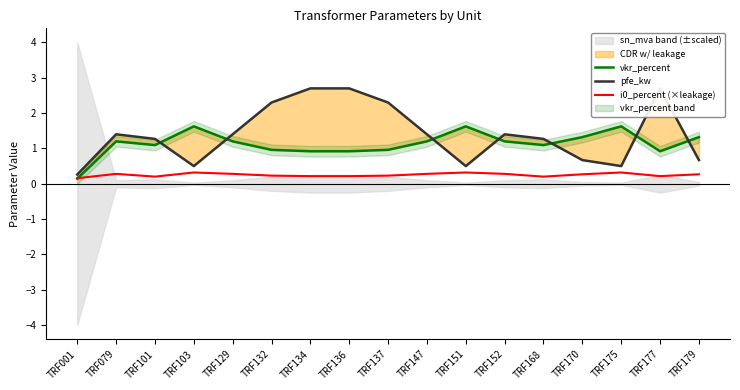

Does the chart have visible grid lines?

No